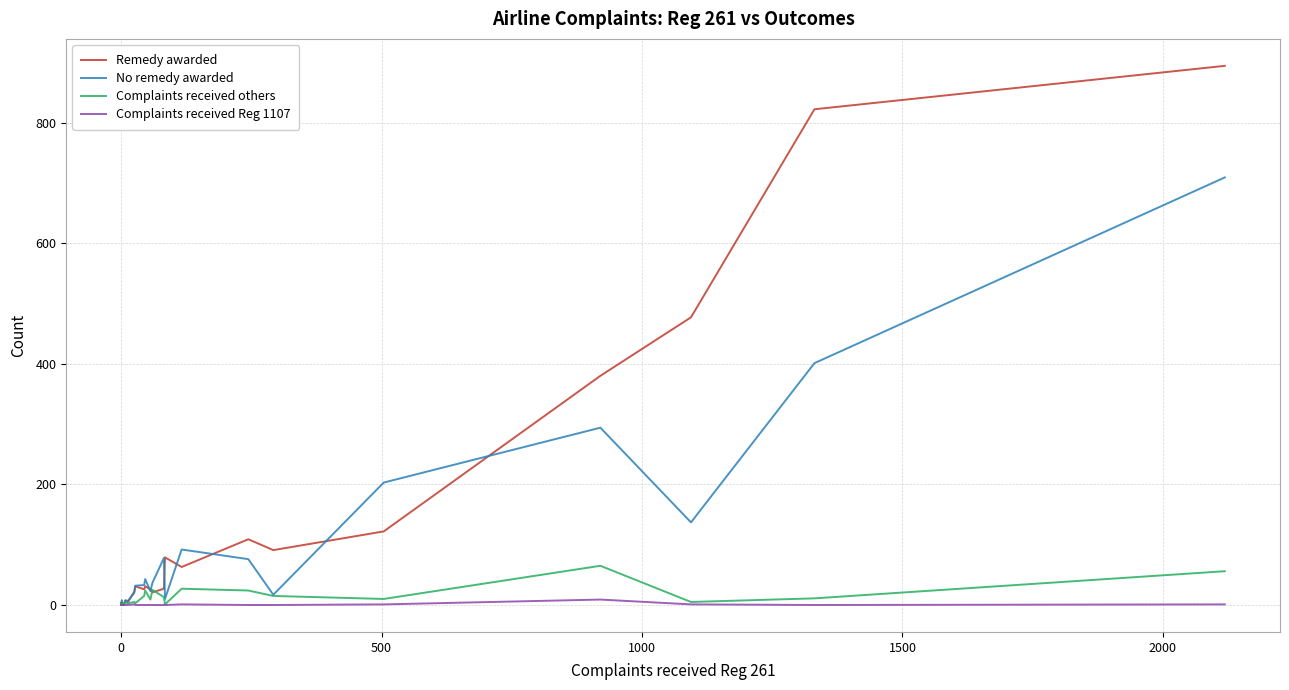

What is the difference between the second highest and second lowest values in the No remedy awarded series?

400